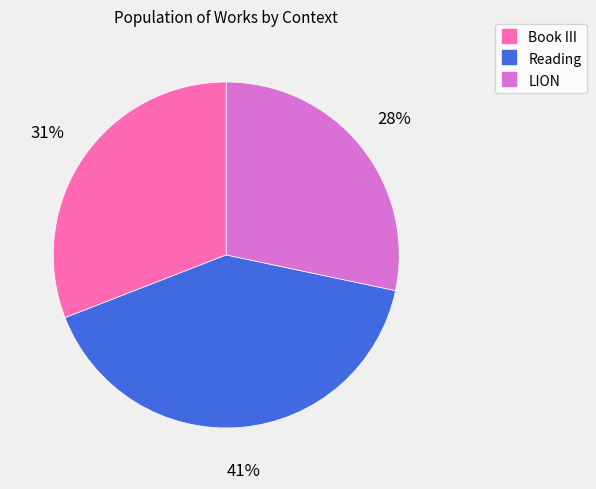

To the nearest percent, what is the average slice percentage?

33%